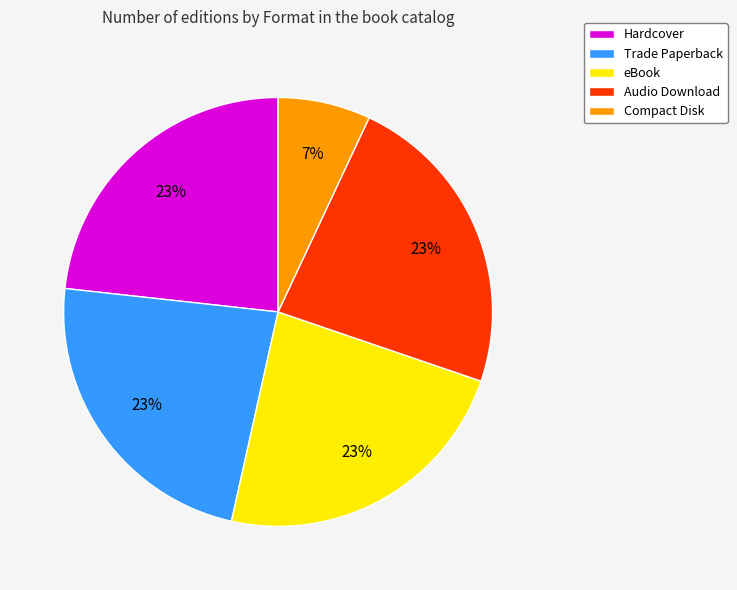

What is the smallest slice in the pie chart?

Compact Disk